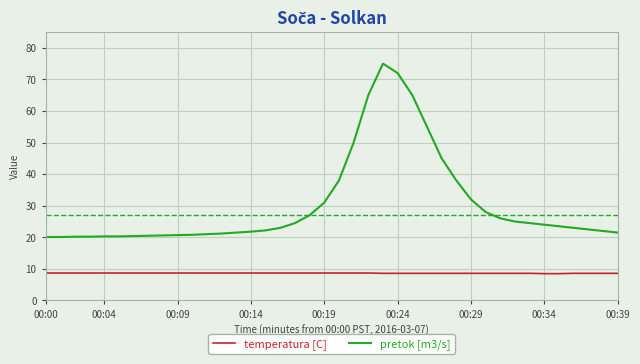

True or false: pretok [m3/s] and temperatura [C] intersect in this chart.

False